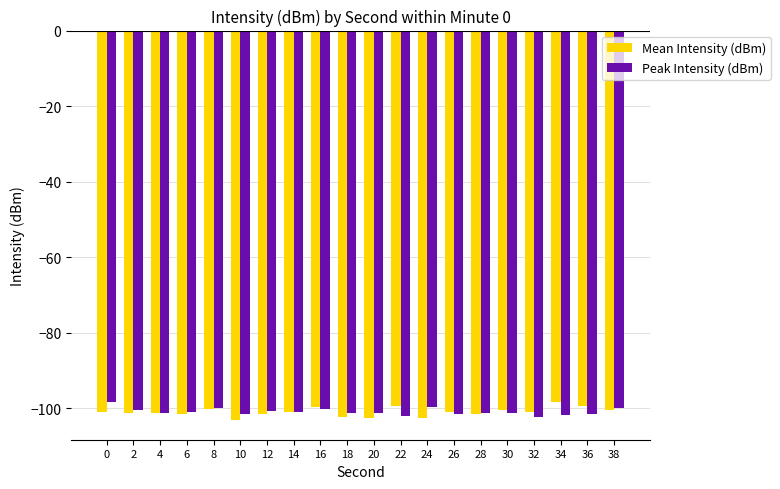

Count the number of data series in this chart.

2